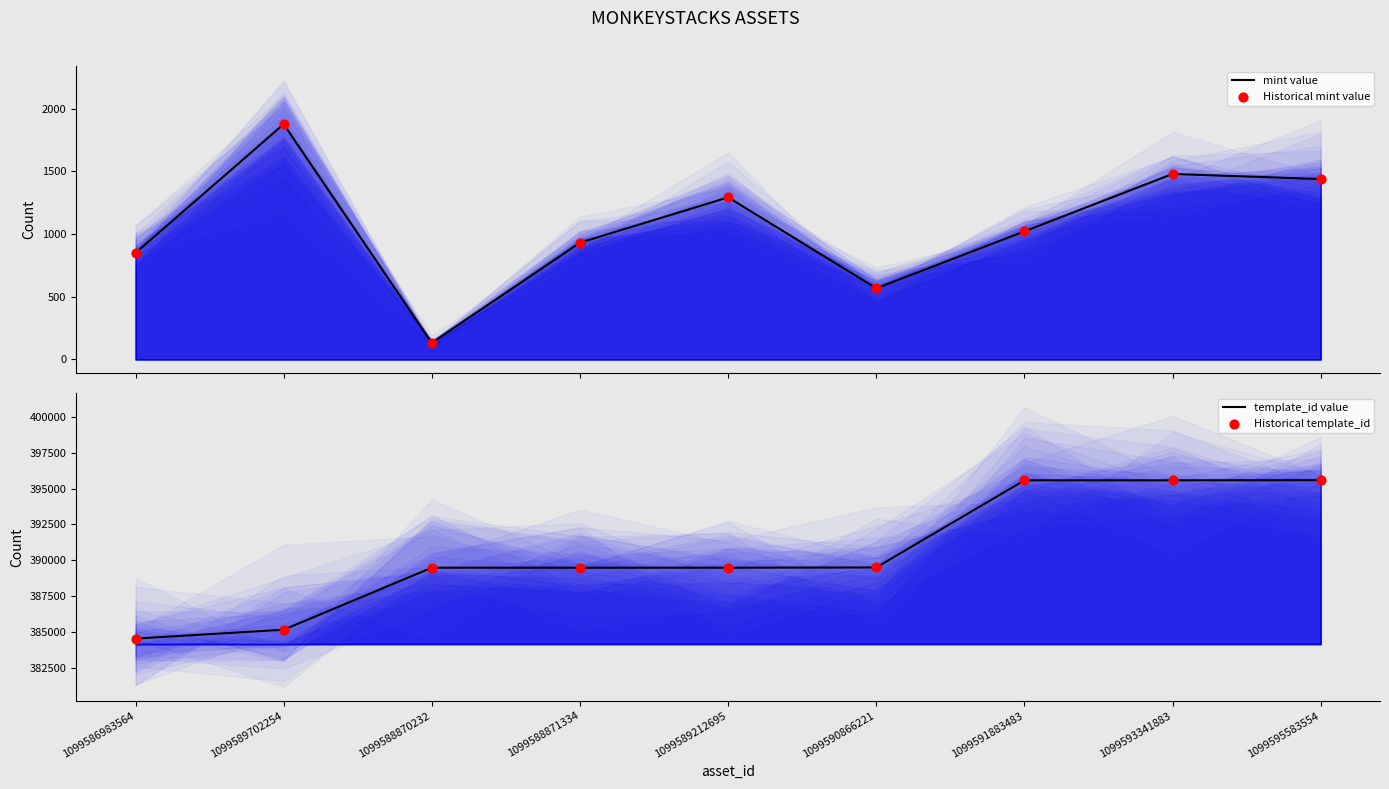

Which series has the largest total across all categories?

template_id value